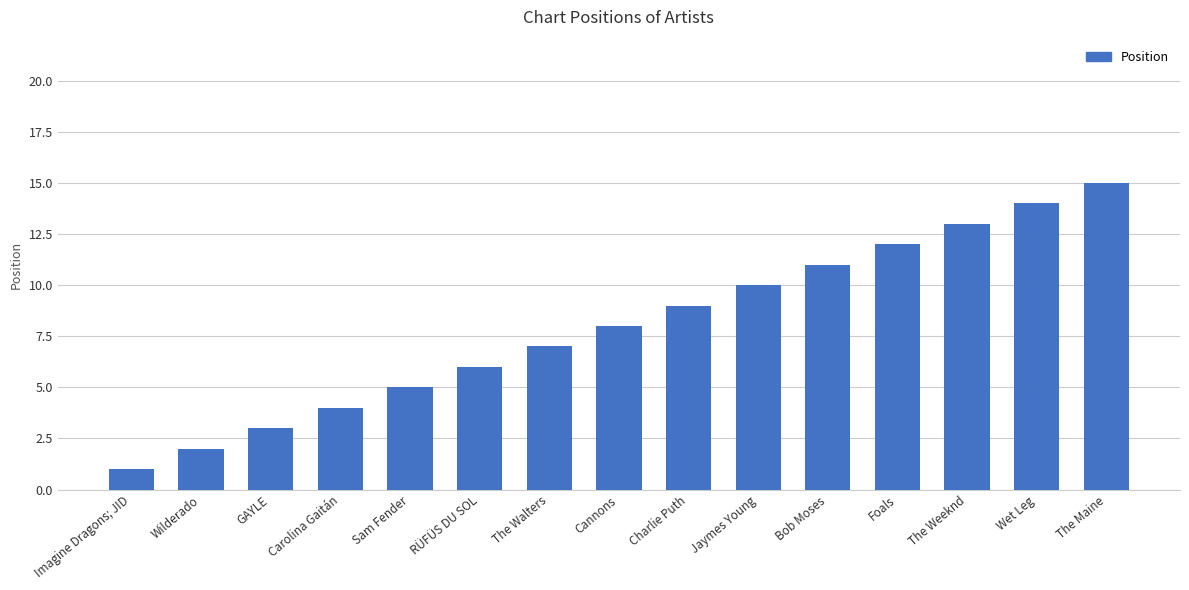

True or false: the data shows 3 at GAYLE.

True